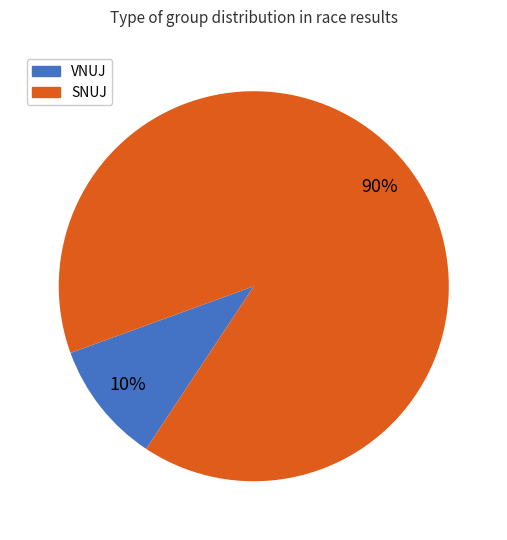

To the nearest percent, what is the difference between the VNUJ and SNUJ slice percentages?

80%